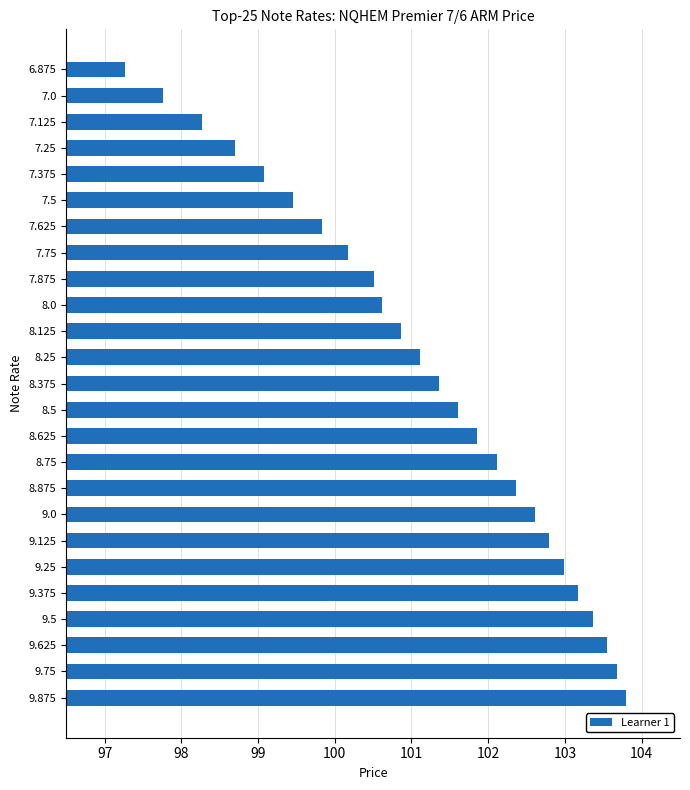

What is the label of the 21st bar from the bottom?

7.375